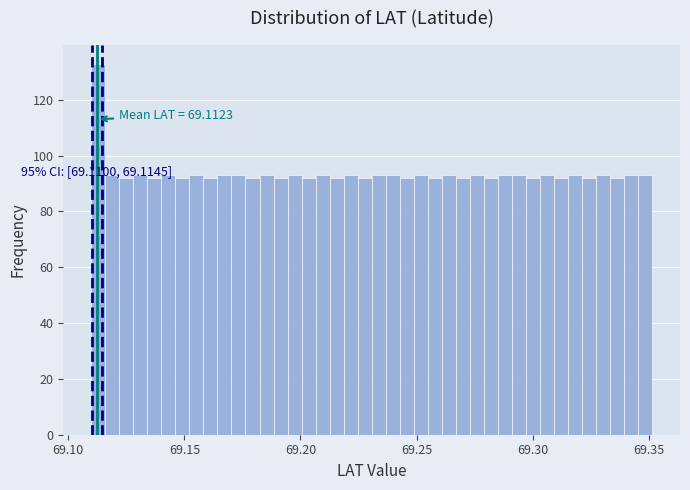

Around what value on the x-axis is the tallest bar? Give the approximate position of its centre, as read against the axis.

69.115